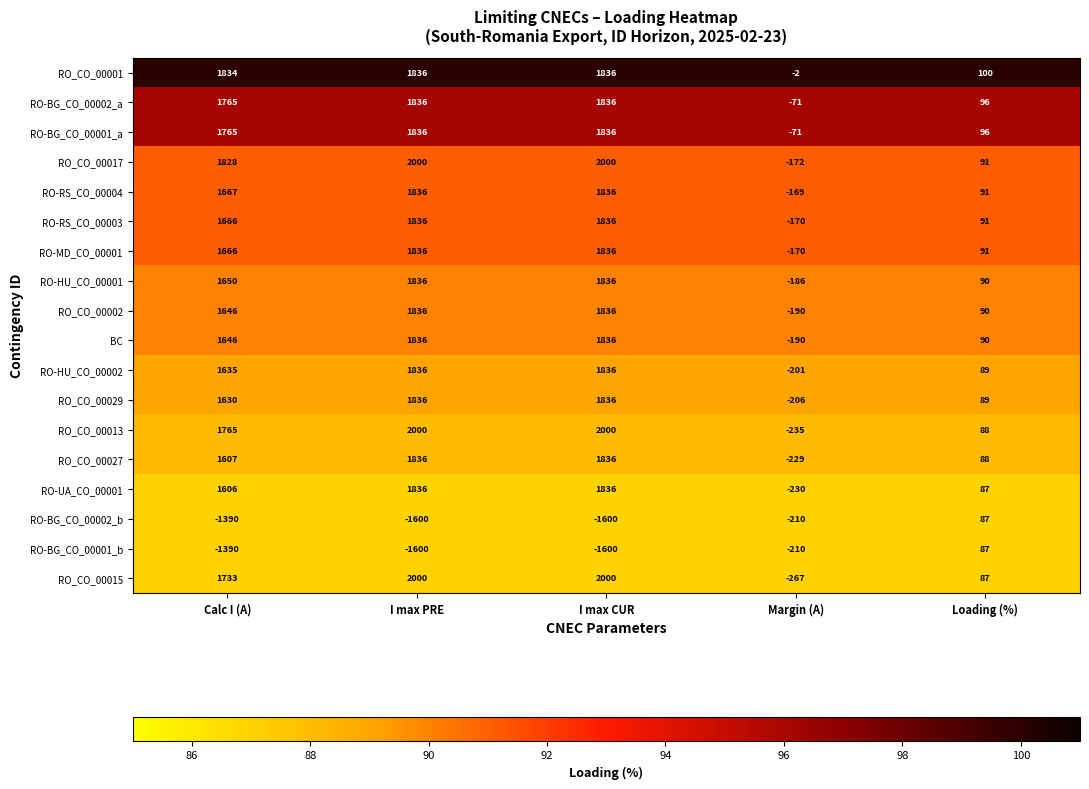

The value of RO-HU_CO_00002 at I max PRE is 1219. True or false?

False